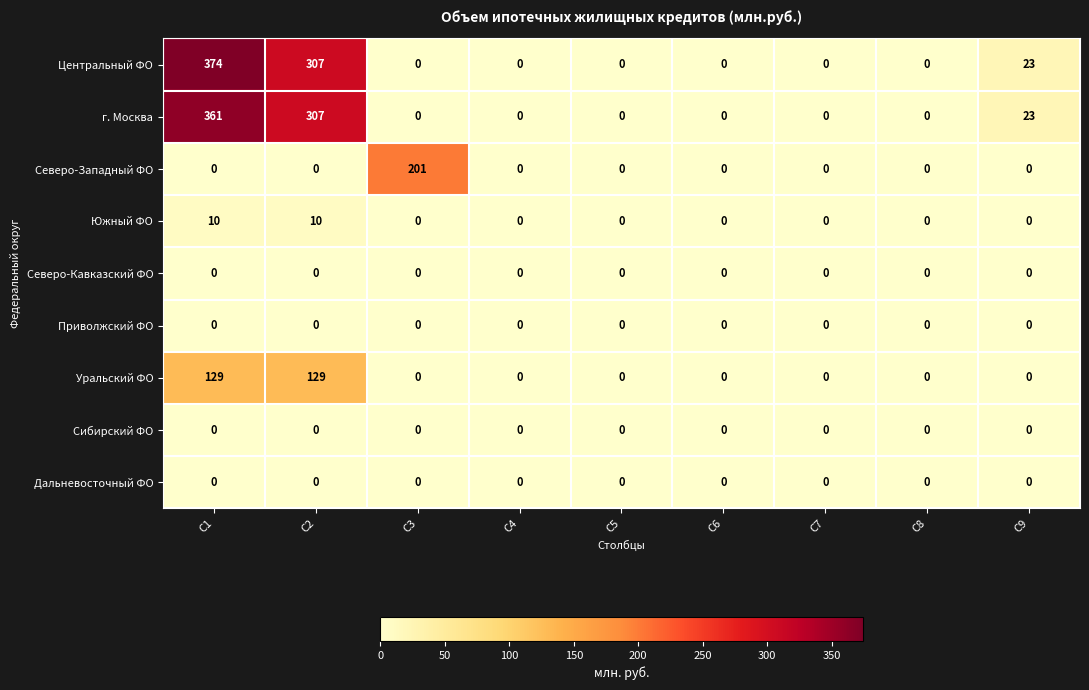

At which category is the sum across all series the highest?

C1